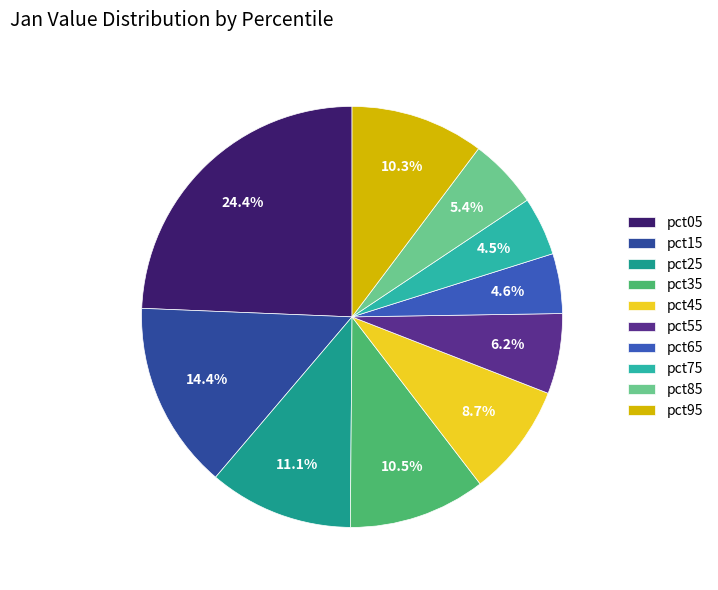

How many segments does this pie chart have?

10